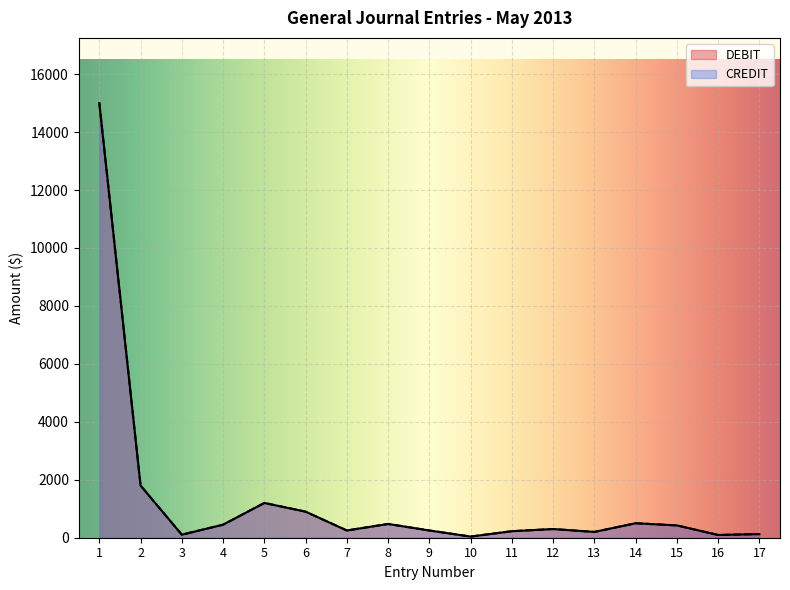

What are all the series names shown in the legend?

DEBIT, CREDIT